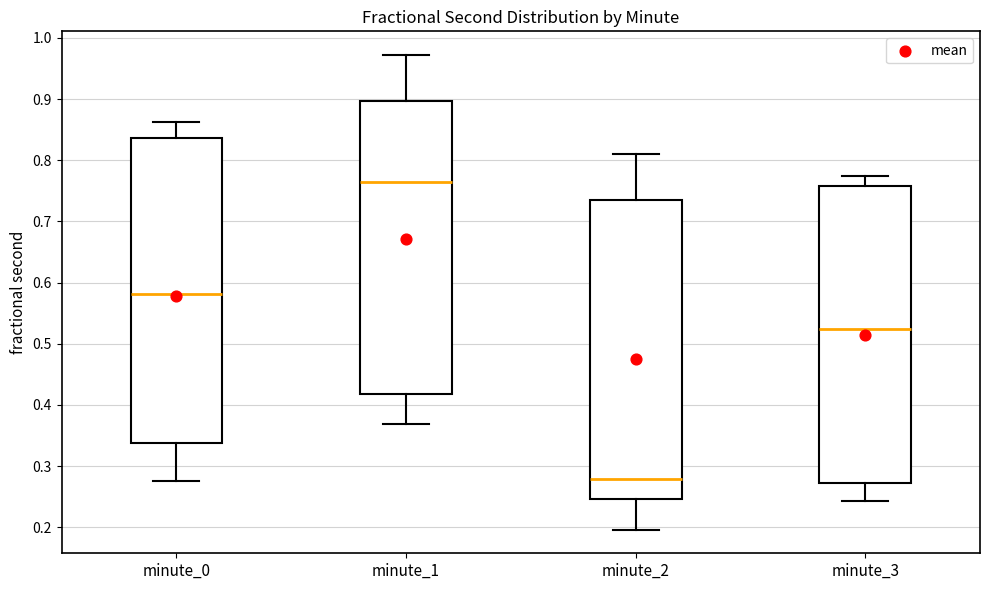

Reading left to right, transcribe this box plot: for each box, give where its median line is, the range the box spans, and where its two whiskers end, as read against the y-axis. The values are not printed on the chart, so give them approximately, as read against the axis.

minute_0: median 0.58, box 0.34 to 0.84, whiskers 0.28 to 0.86
minute_1: median 0.76, box 0.42 to 0.90, whiskers 0.37 to 0.97
minute_2: median 0.28, box 0.25 to 0.73, whiskers 0.20 to 0.81
minute_3: median 0.52, box 0.27 to 0.76, whiskers 0.24 to 0.77